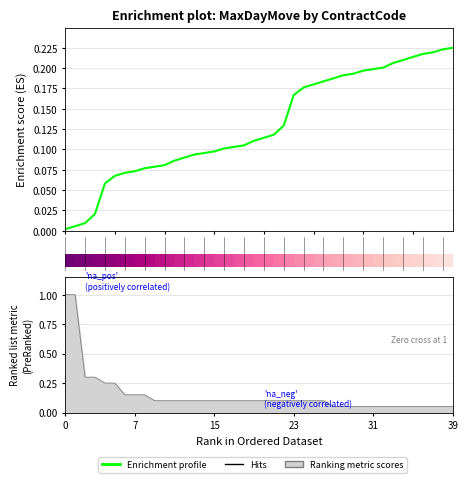

What is the sum of the values at 38 and 16?

0.3